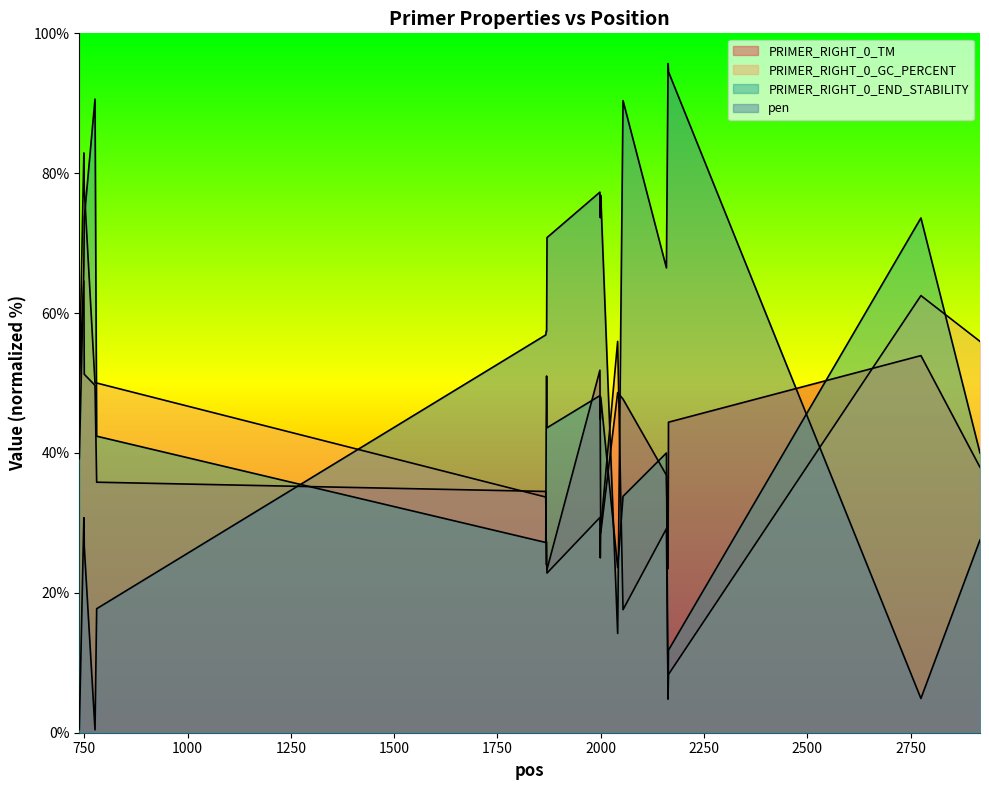

List the series in order of their peak value, lowest first.

PRIMER_RIGHT_0_TM, PRIMER_RIGHT_0_GC_PERCENT, PRIMER_RIGHT_0_END_STABILITY, pen